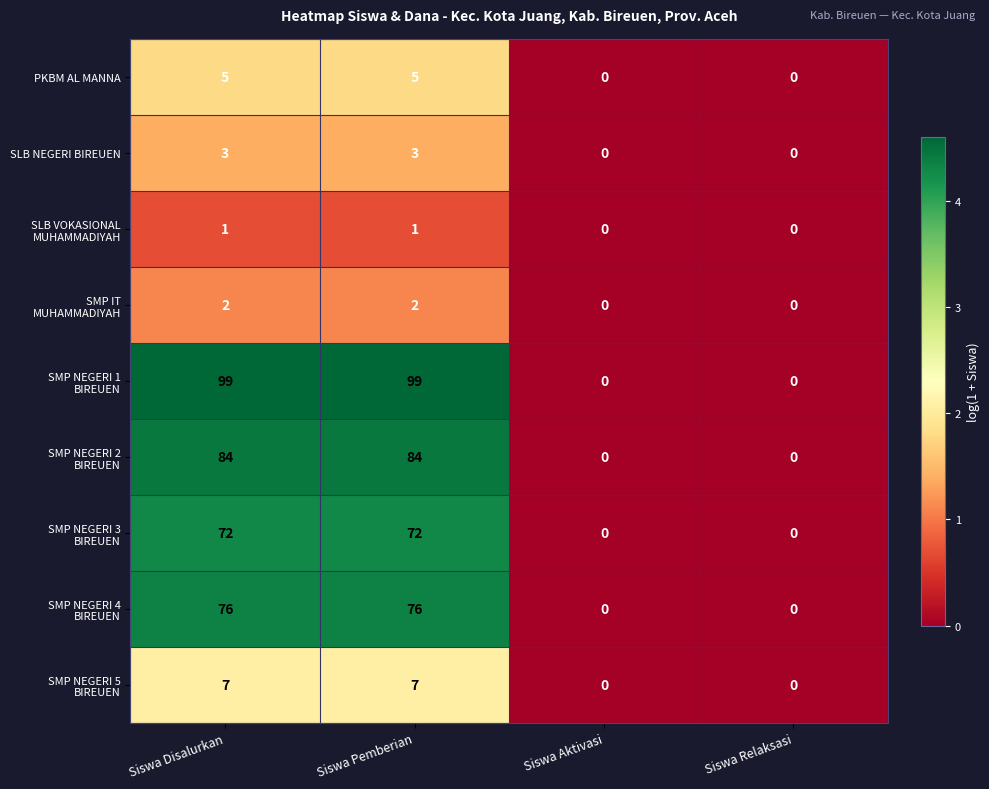

What is the greatest value displayed?

99